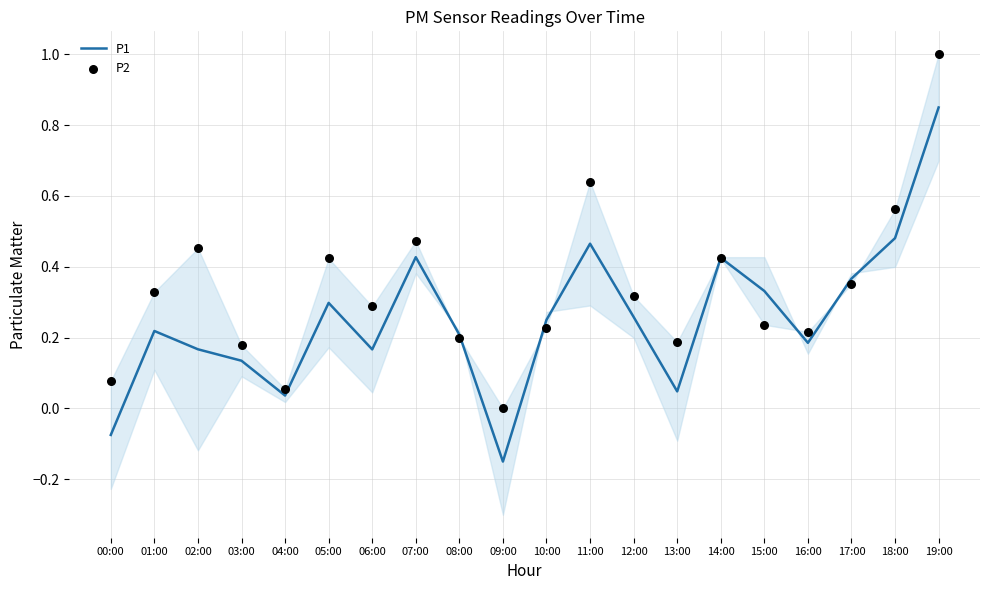

What is the total value across all series at 14:00?

0.8